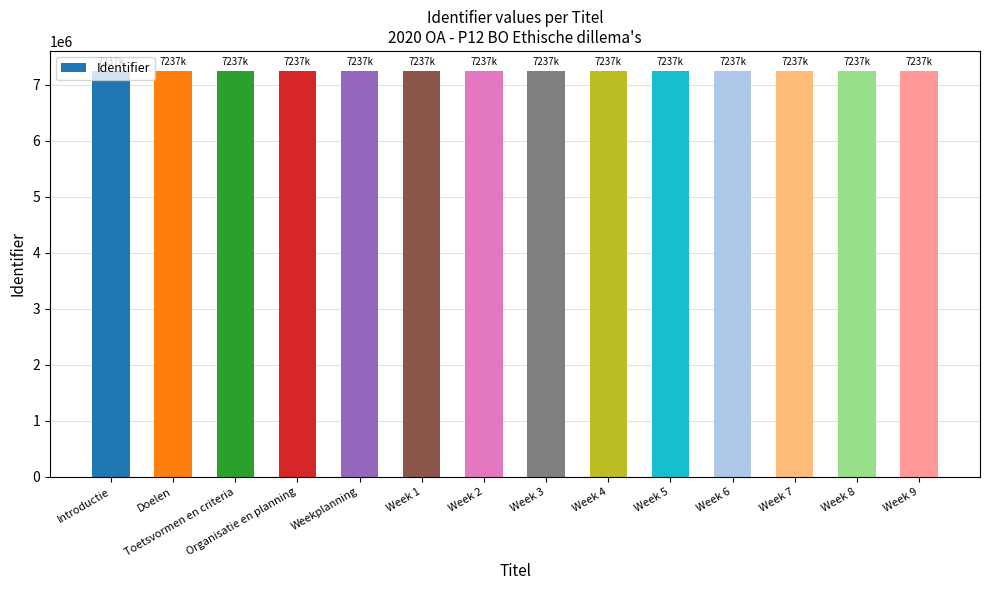

How many values are below 7237454?

7